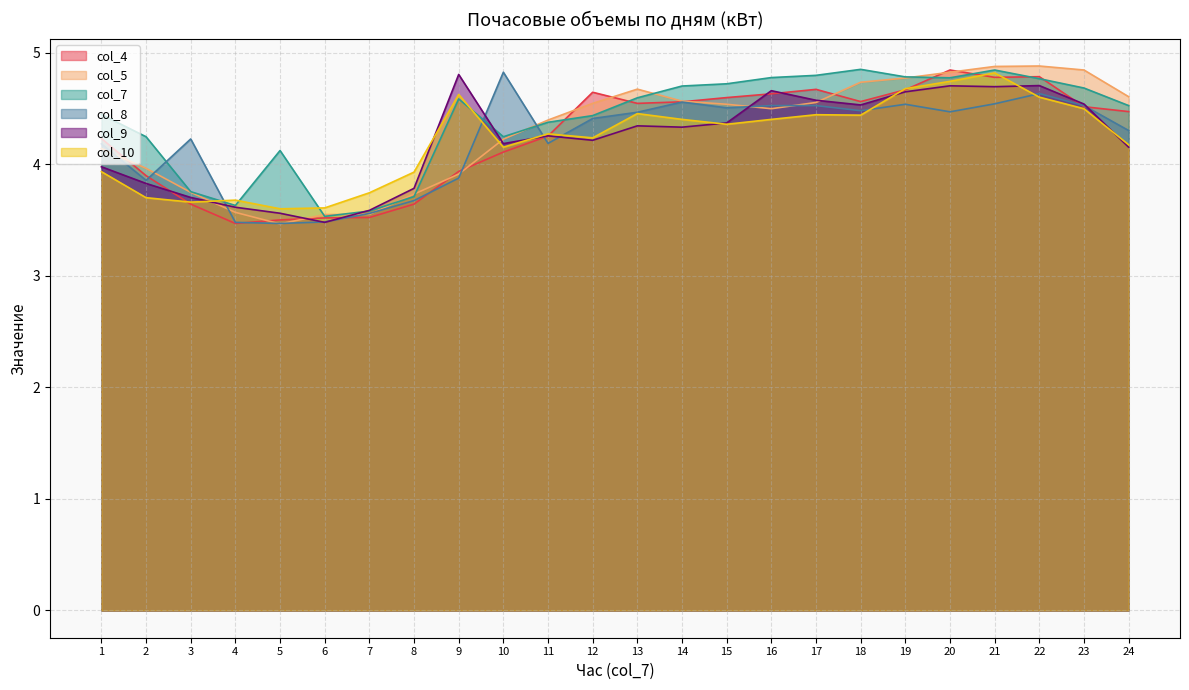

Which label corresponds to the largest value in the chart?

22